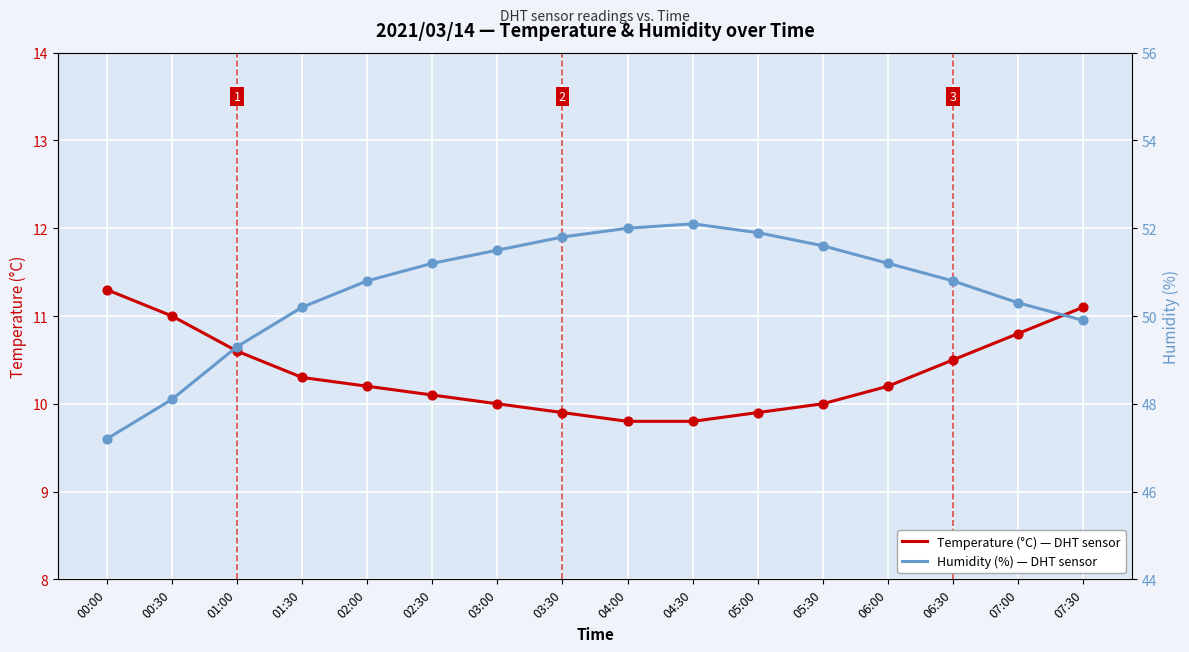

At which category is the sum across all series the highest?

04:30